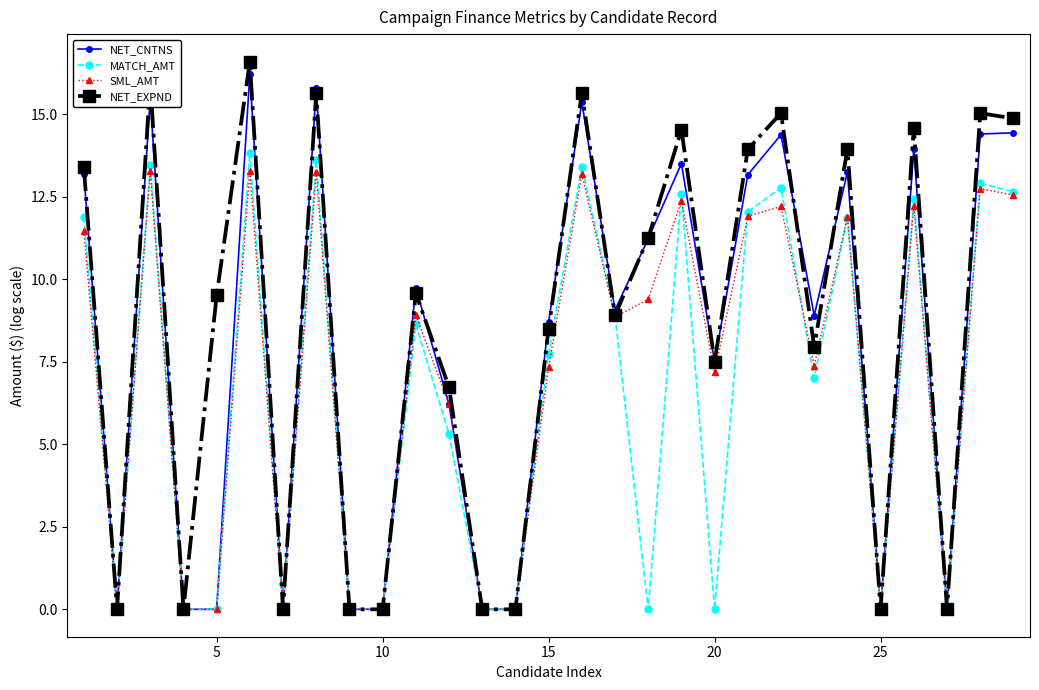

What is the greatest value displayed?

16.6